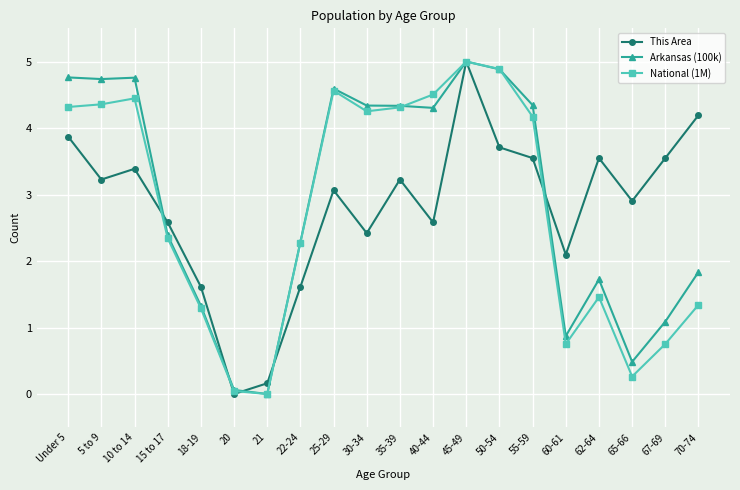

What is the greatest value displayed?

5.0